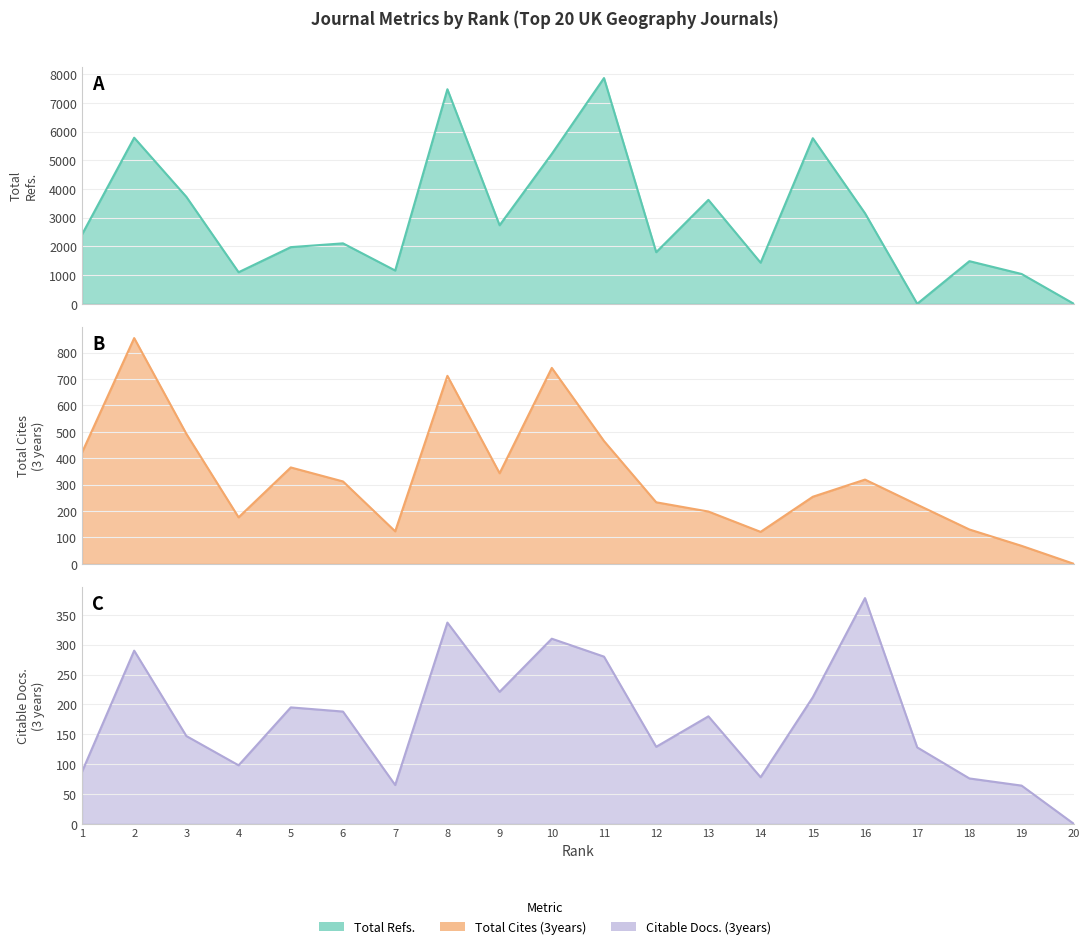

List the series in order of their peak value, lowest first.

Citable Docs. (3years), Total Cites (3years), Total Refs.